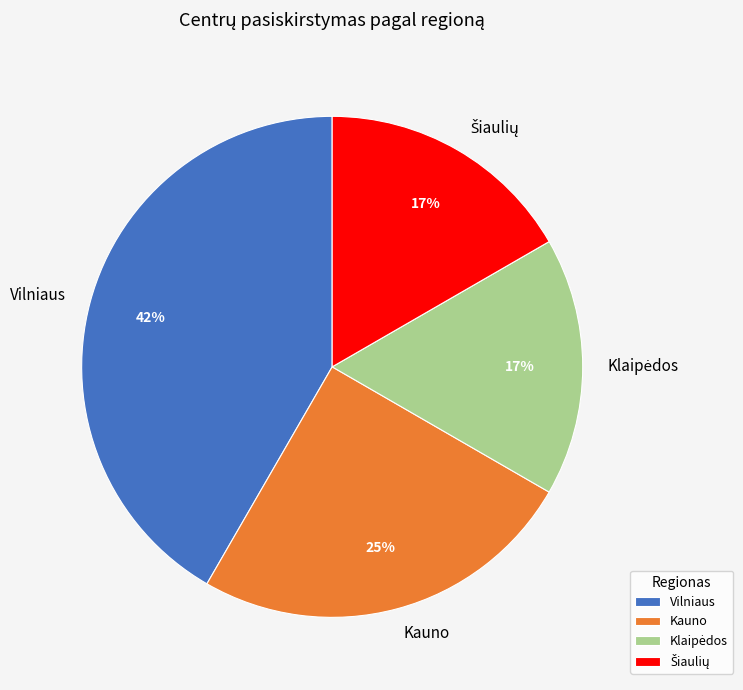

What is the ratio of the value at Vilniaus to the value at Kauno?

1.7